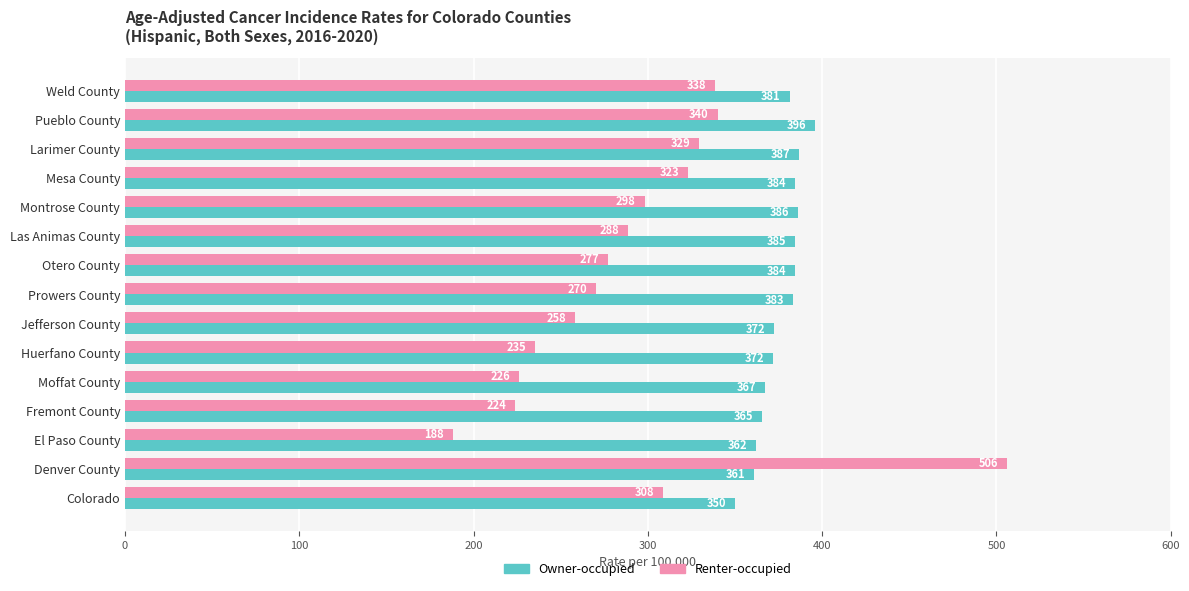

List the series in order of their peak value, highest first.

Renter-occupied, Owner-occupied